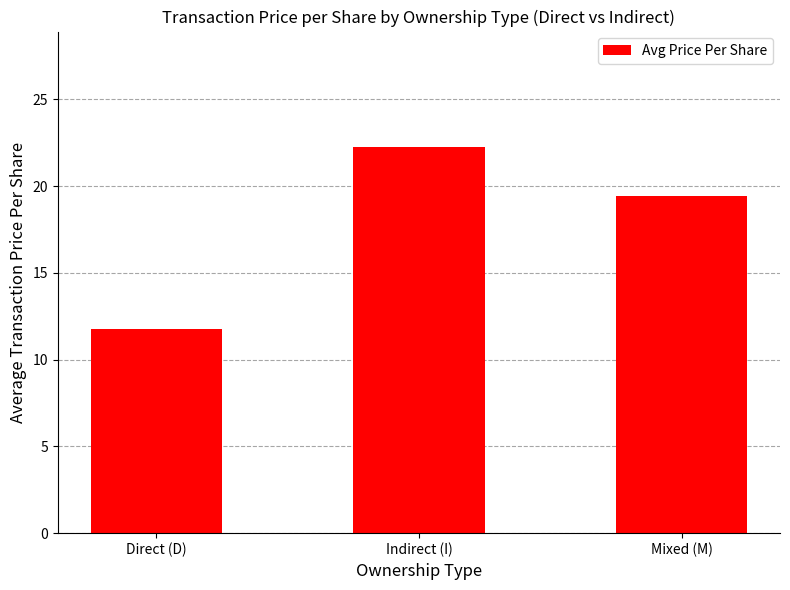

Does the chart contain any negative values?

No